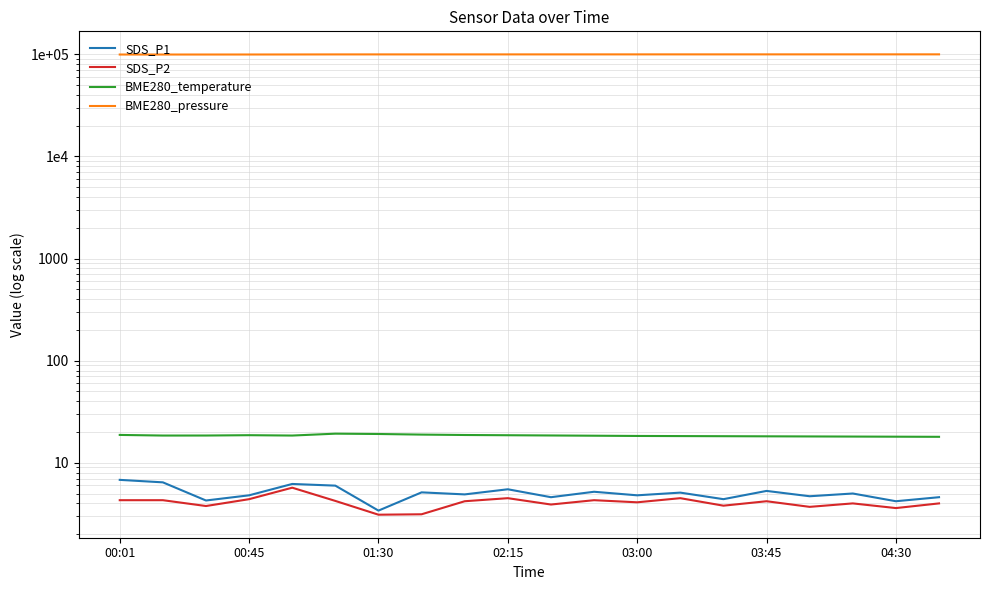

Is it true that BME280_pressure equals 99720.0 at 10?

True